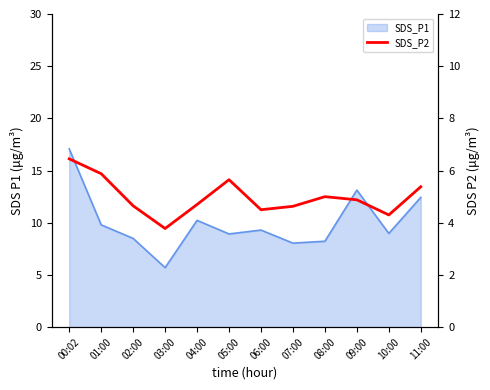

The chart shows a value of 2.2 at 07:00. True or false?

False